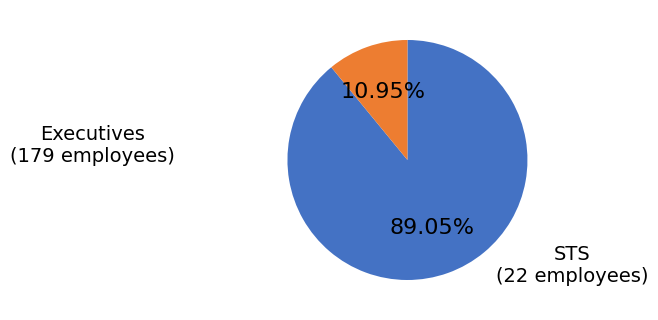

Does any single category account for the majority?

Yes